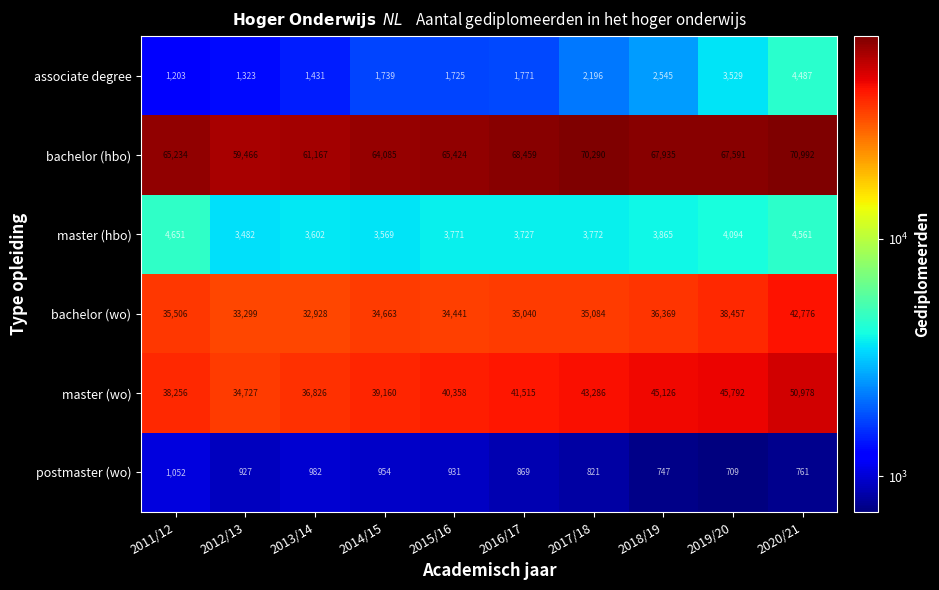

What is the sum of all associate degree values?

21949